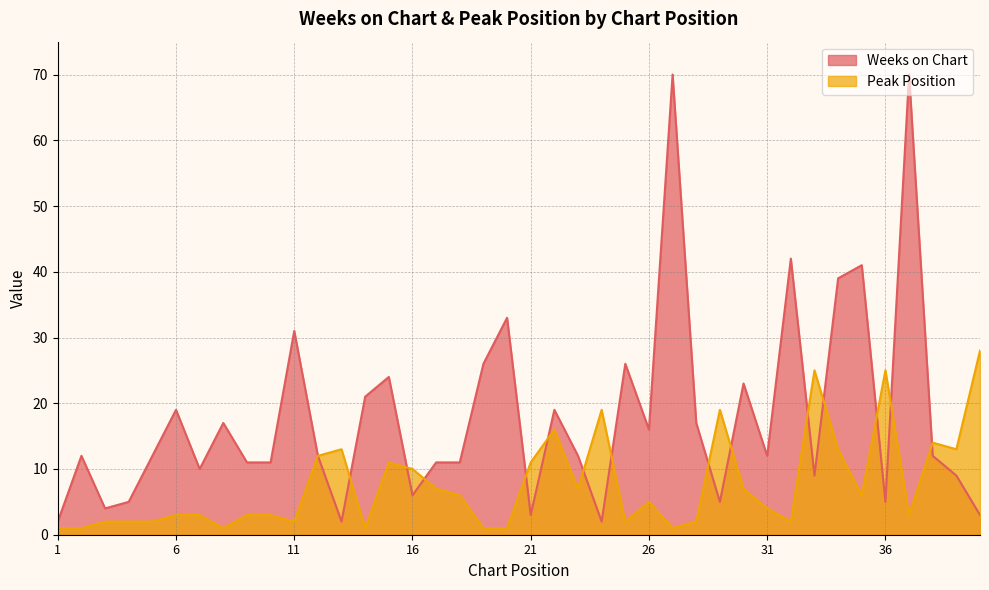

Reading right to left, list all the values displayed in this chart.

Weeks on Chart: 40=3	39=9	38=12	37=70	36=5	35=41	34=39	33=9	32=42	31=12	30=23	29=5	28=17	27=70	26=16	25=26	24=2	23=12	22=19	21=3	20=33	19=26	18=11	17=11	16=6	15=24	14=21	13=2	12=12	11=31	10=11	9=11	8=17	7=10	6=19	5=12	4=5	3=4	2=12	1=2
Peak Position: 40=28	39=13	38=14	37=3	36=25	35=6	34=13	33=25	32=2	31=4	30=7	29=19	28=2	27=1	26=5	25=2	24=19	23=7	22=16	21=11	20=1	19=1	18=6	17=7	16=10	15=11	14=1	13=13	12=12	11=2	10=3	9=3	8=1	7=3	6=3	5=2	4=2	3=2	2=1	1=1